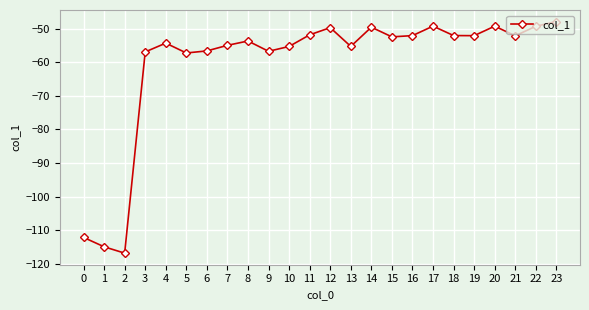

What is the sum of all values?

-1452.6